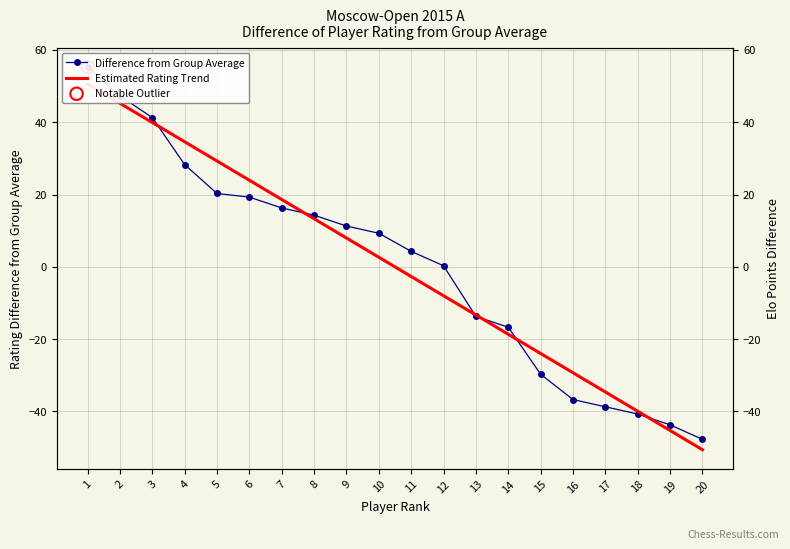

Which series contains the lowest Y value?

Estimated Rating Trend